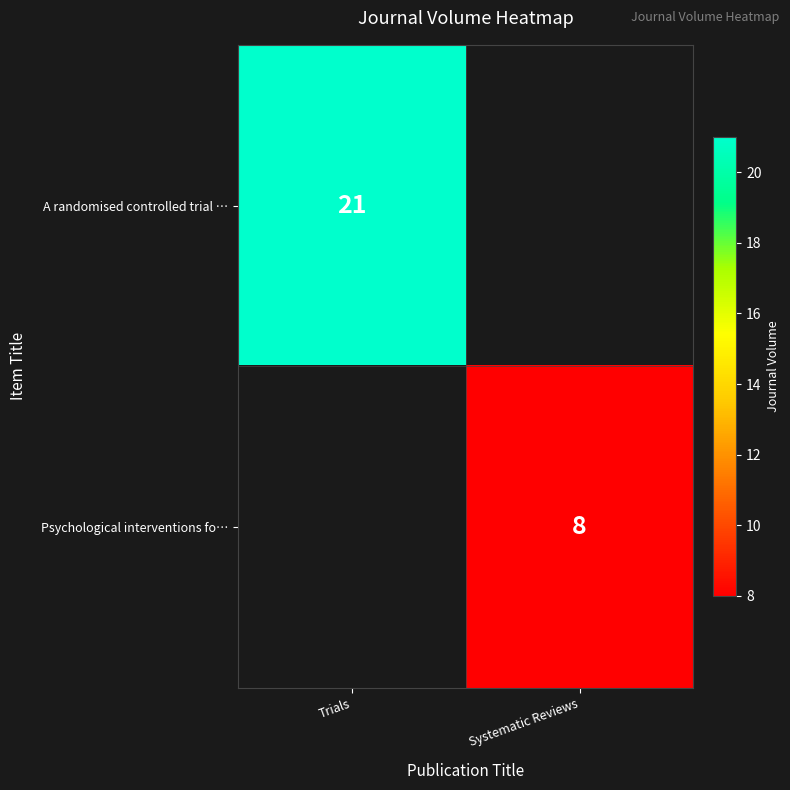

True or false: A randomised controlled trial … has a value of 21 at Trials.

True